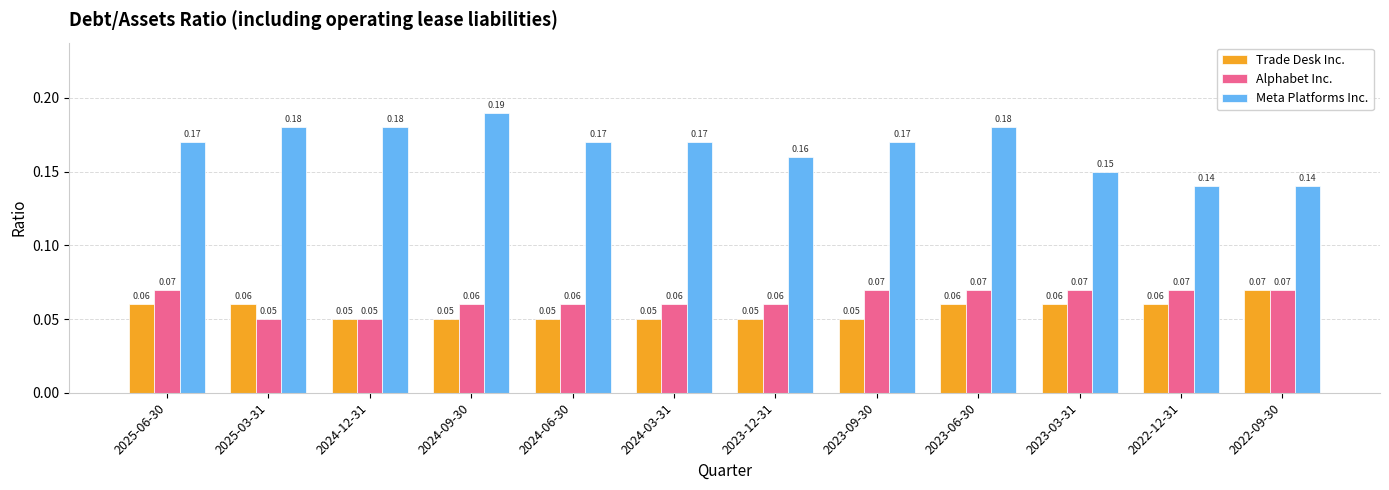

At 2023-09-30, list the series in order from smallest to largest.

Trade Desk Inc., Alphabet Inc., Meta Platforms Inc.